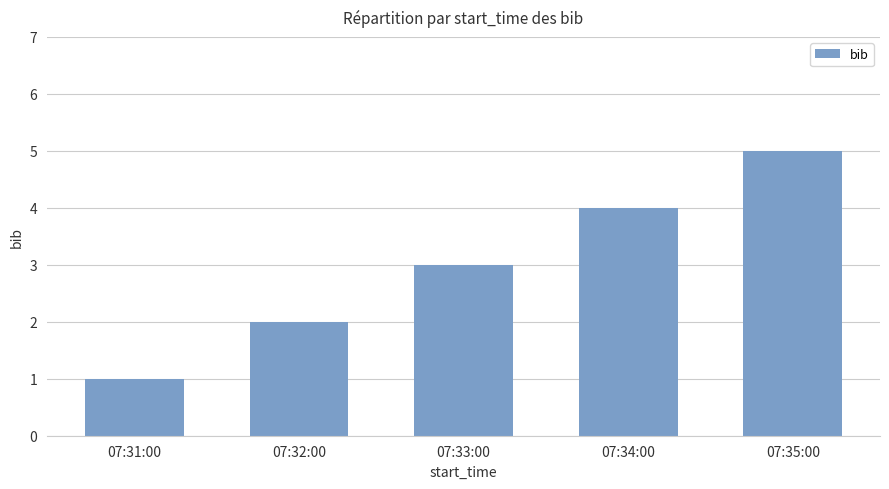

What is the difference between the maximum and minimum values?

4